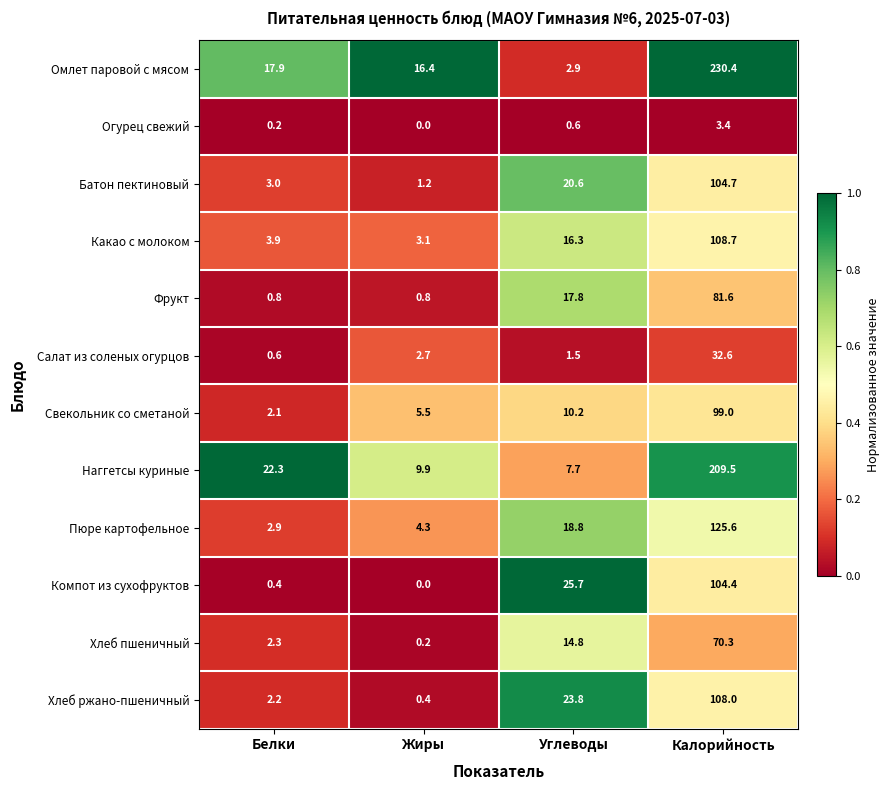

Rank the series at Углеводы from highest to lowest value.

Компот из сухофруктов, Хлеб ржано-пшеничный, Батон пектиновый, Пюре картофельное, Фрукт, Какао с молоком, Хлеб пшеничный, Свекольник со сметаной, Наггетсы куриные, Омлет паровой с мясом, Салат из соленых огурцов, Огурец свежий